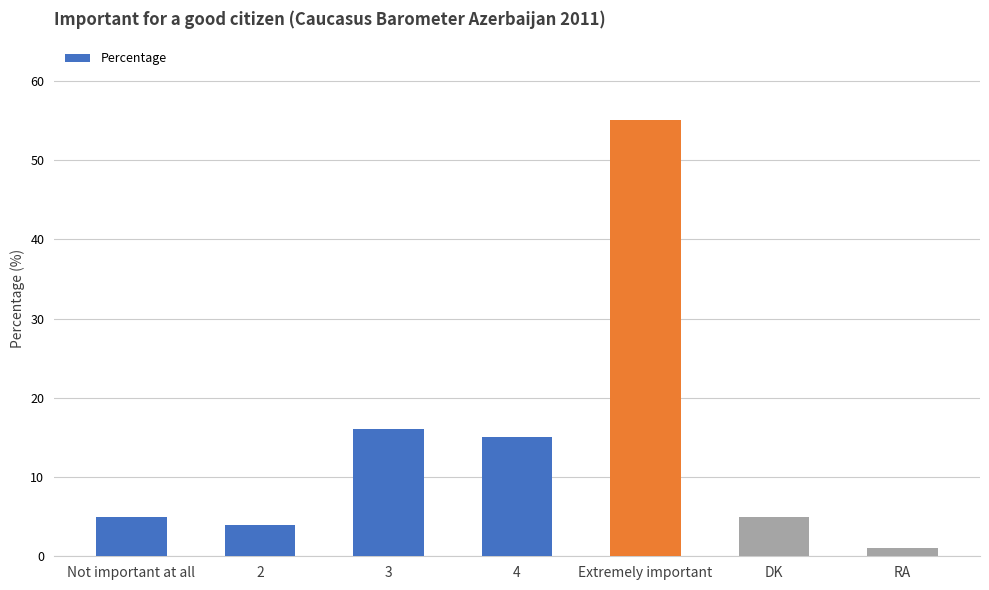

Which has a higher value, 4 or Not important at all?

4